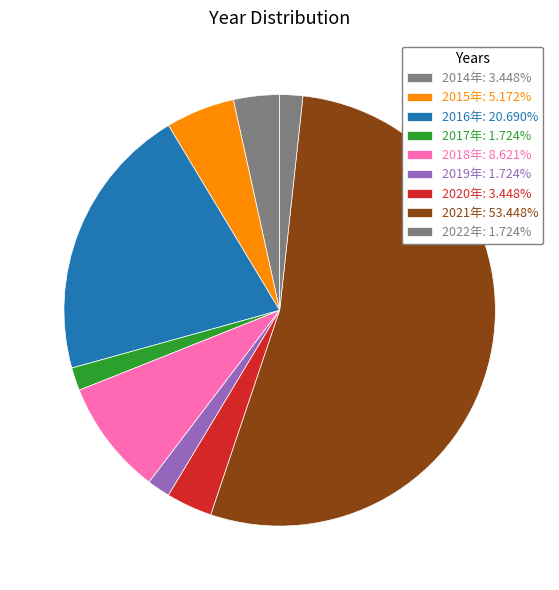

Which slice represents more than half of the pie?

2021年